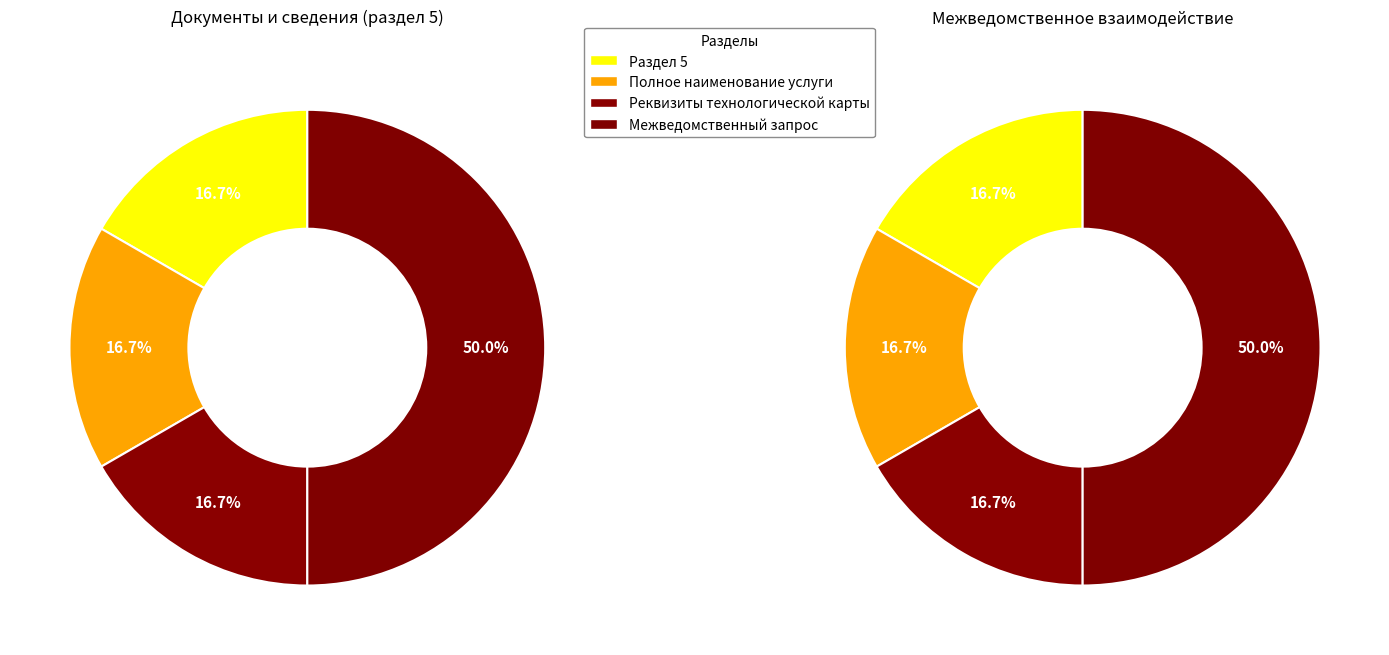

Which has a higher value, Реквизиты технологической карты or Межведомственный запрос?

Межведомственный запрос